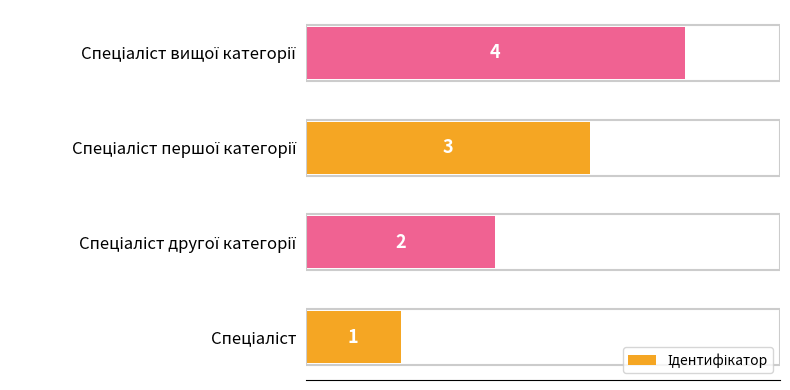

What is the difference between the maximum and second lowest values?

2